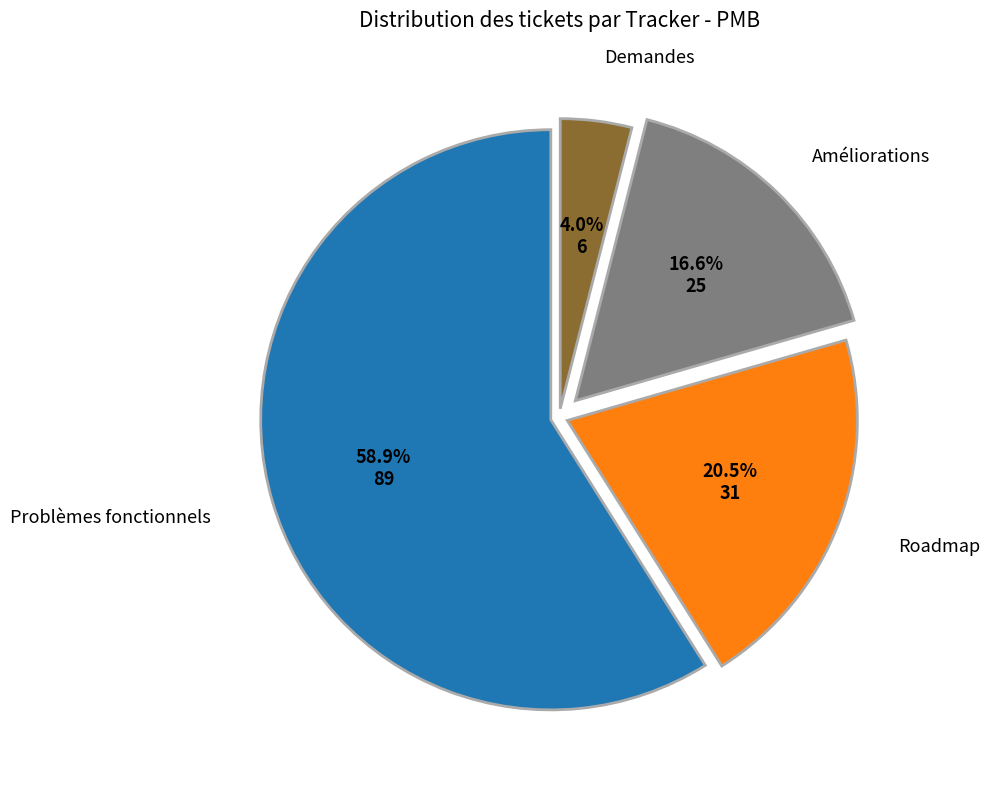

Is there any slice that represents more than half of the pie?

Yes